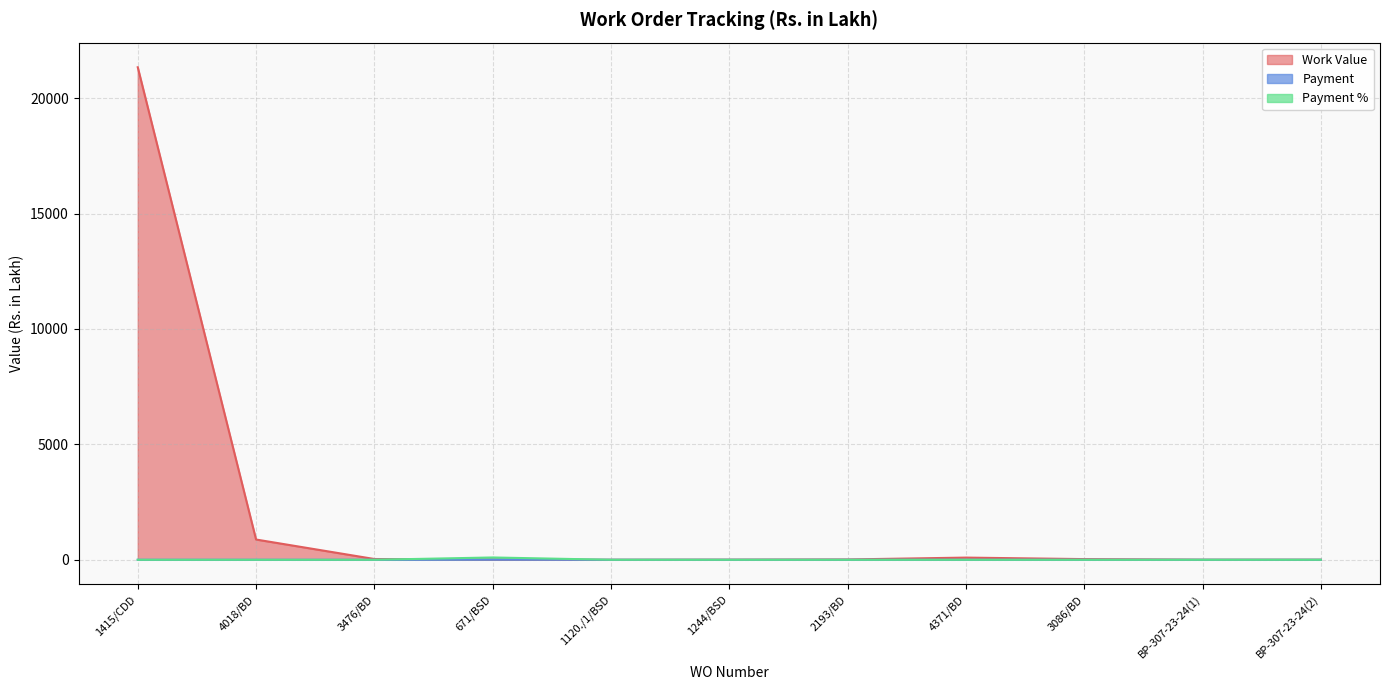

What is the label of the 1st point from the left?

1415/CDD